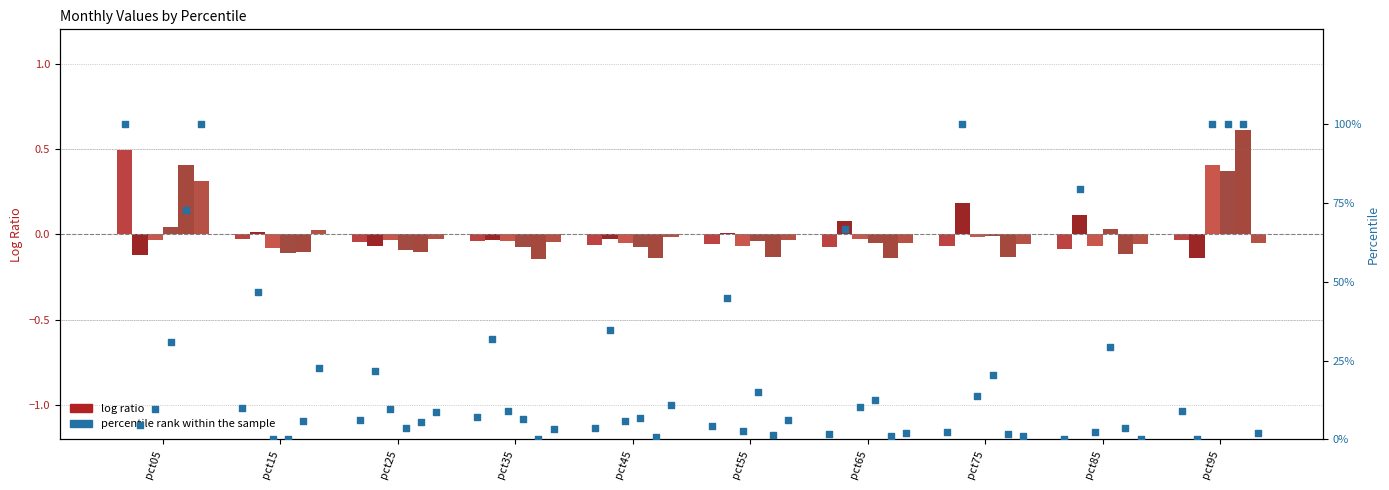

At how many categories does at least one series exceed 67?

4